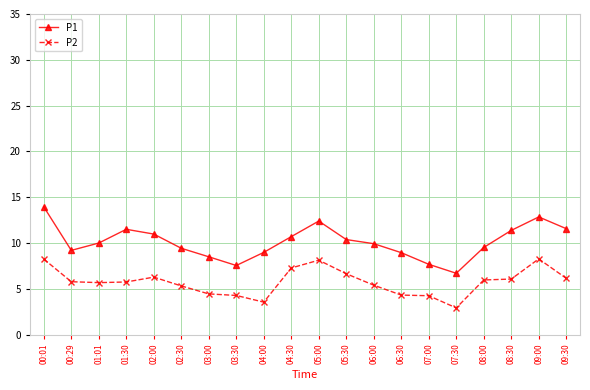

How many interior local valleys does the P1 series have?

3